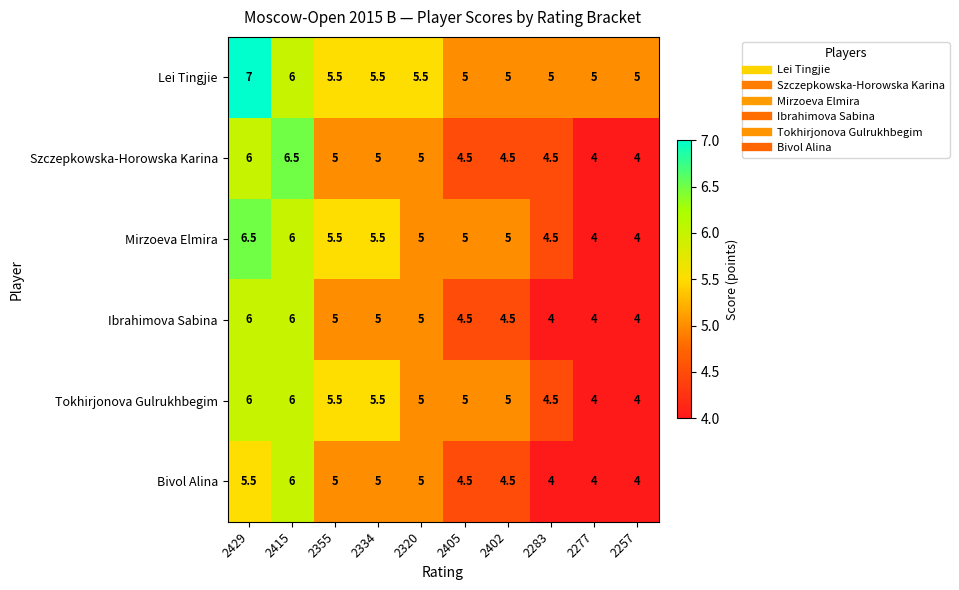

What is the difference between the Bivol Alina values at 2277 and 2405?

0.5